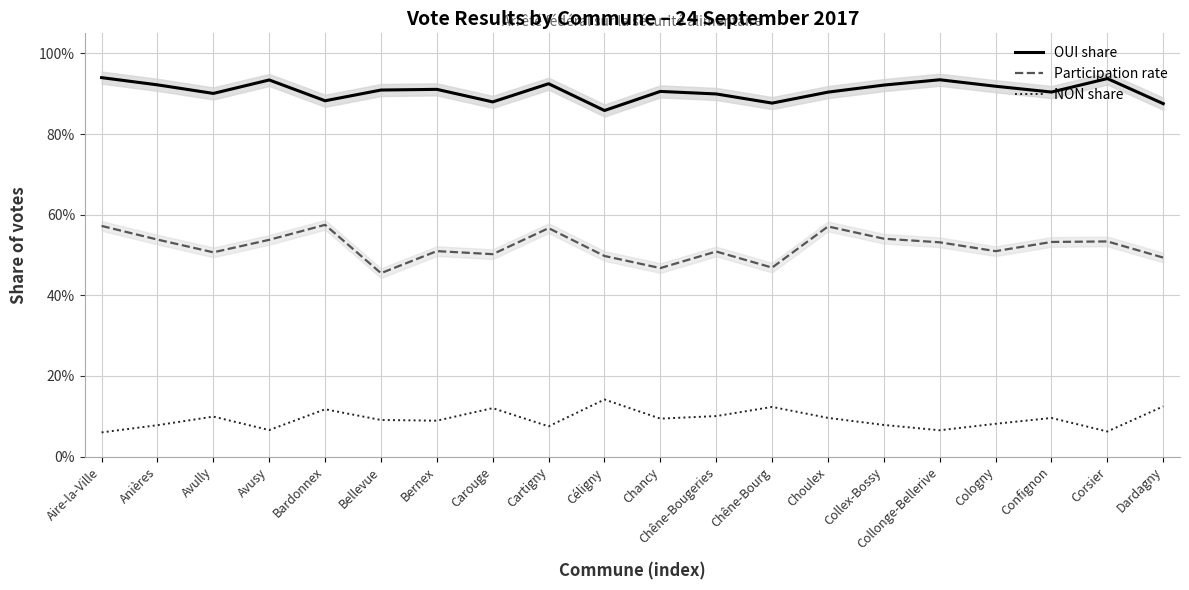

What is the label of the 4th point from the right?

Cologny